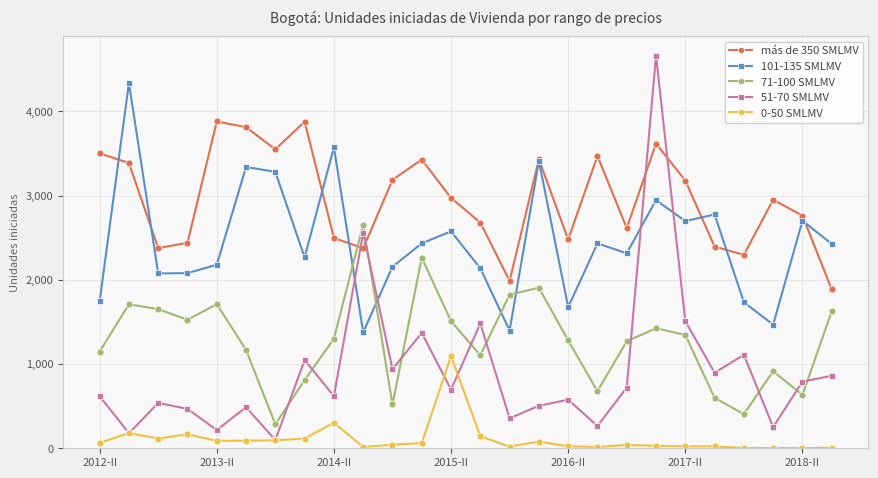

After their last crossing, which series has the higher values: 101-135 SMLMV or más de 350 SMLMV?

101-135 SMLMV